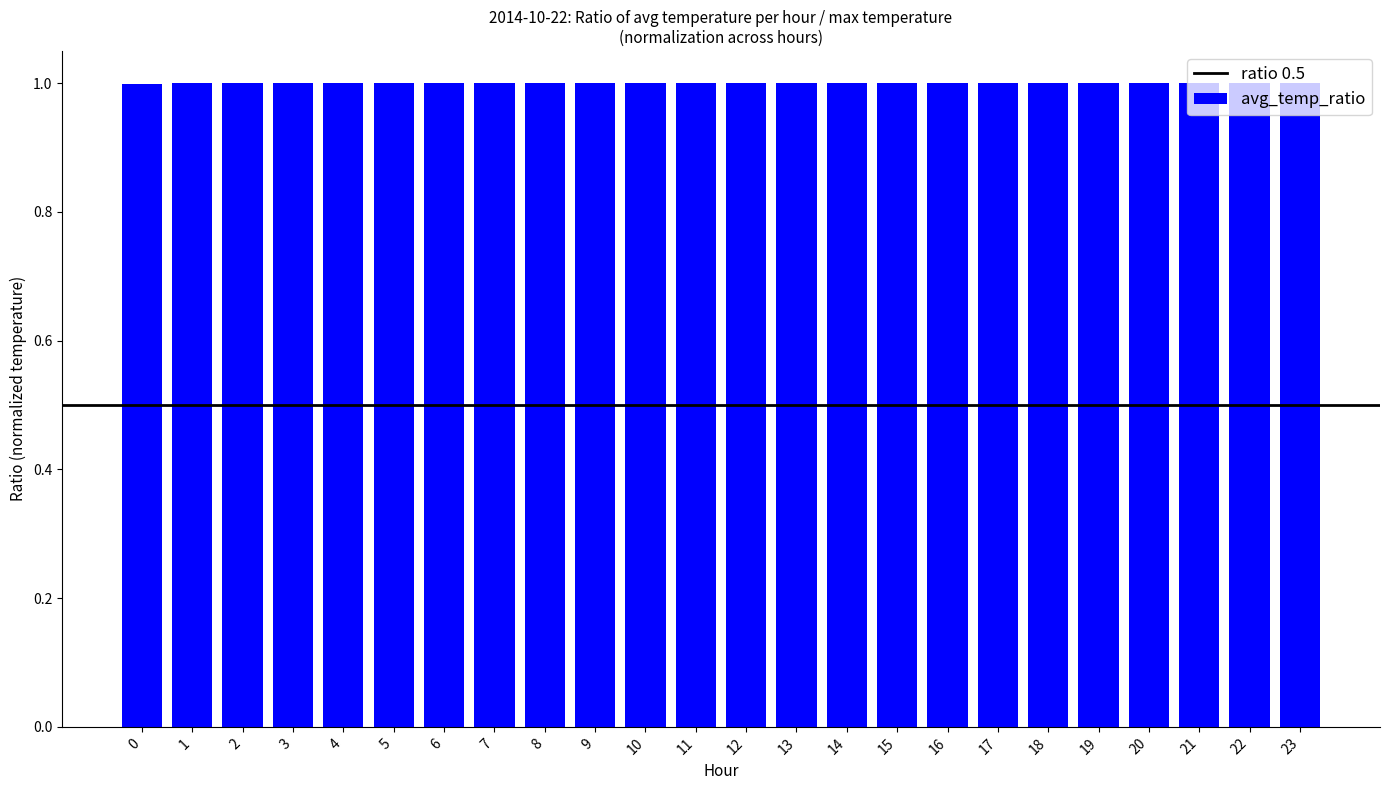

True or false: the data shows 0.4 at 7.

False